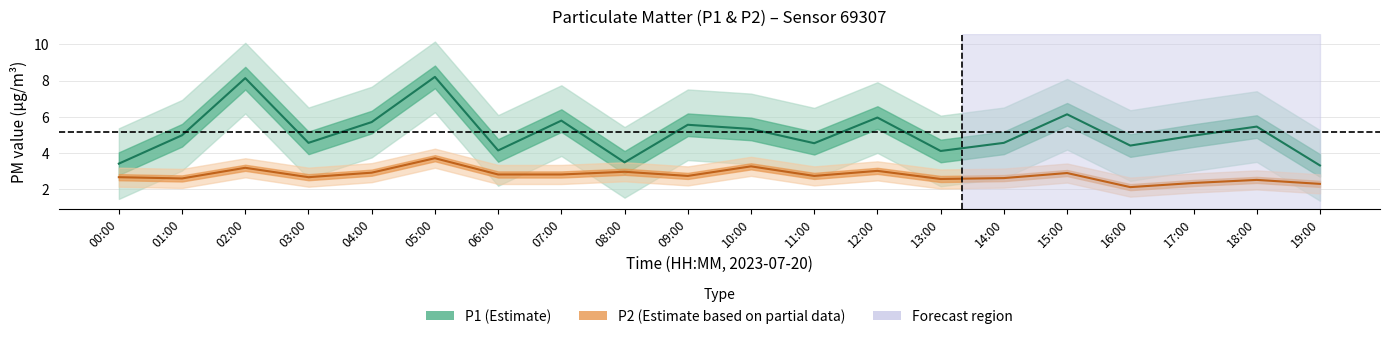

How many lines are shown in the chart?

2